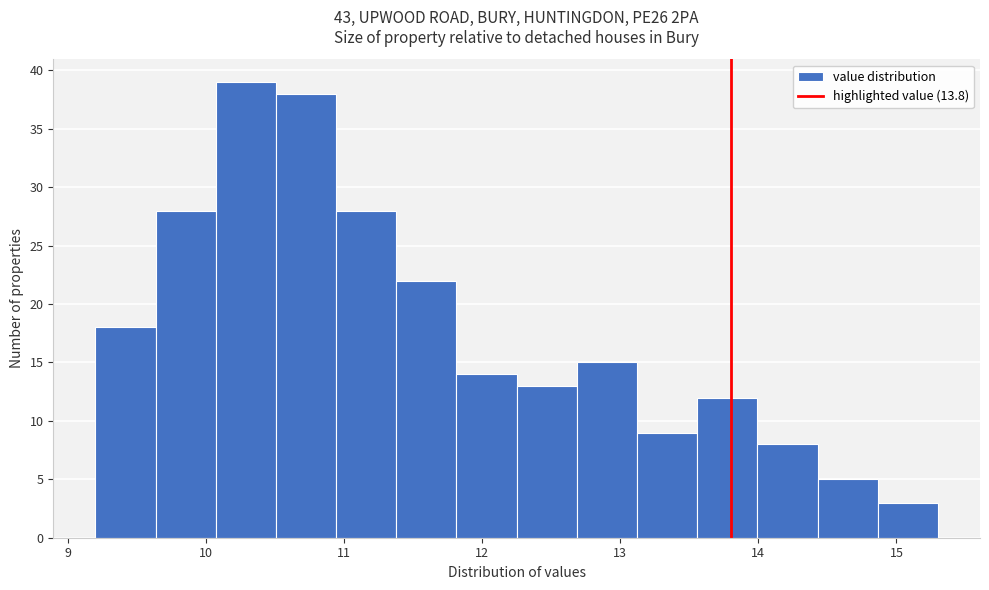

Reading left to right, list every bar in this chart as the range it spans on the x-axis followed by its height. Neither the bar edges nor the heights are printed on the chart, so give them approximately, as read against the axes.

9.2 to 9.6: 18
9.6 to 10.1: 28
10.1 to 10.5: 39
10.5 to 10.9: 38
10.9 to 11.4: 28
11.4 to 11.8: 22
11.8 to 12.3: 14
12.3 to 12.7: 13
12.7 to 13.1: 15
13.1 to 13.6: 9
13.6 to 14.0: 12
14.0 to 14.4: 8
14.4 to 14.9: 5
14.9 to 15.3: 3